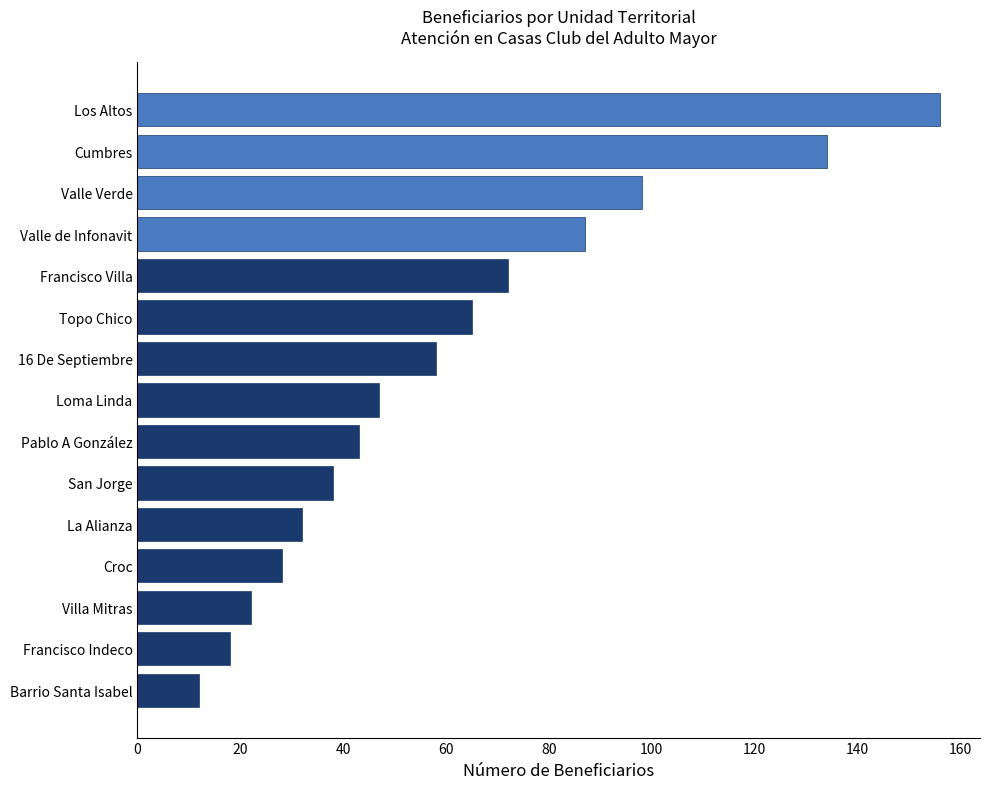

Reading top to bottom, transcribe all the data shown in this chart.

Los Altos=156	Cumbres=134	Valle Verde=98	Valle de Infonavit=87	Francisco Villa=72	Topo Chico=65	16 De Septiembre=58	Loma Linda=47	Pablo A González=43	San Jorge=38	La Alianza=32	Croc=28	Villa Mitras=22	Francisco Indeco=18	Barrio Santa Isabel=12